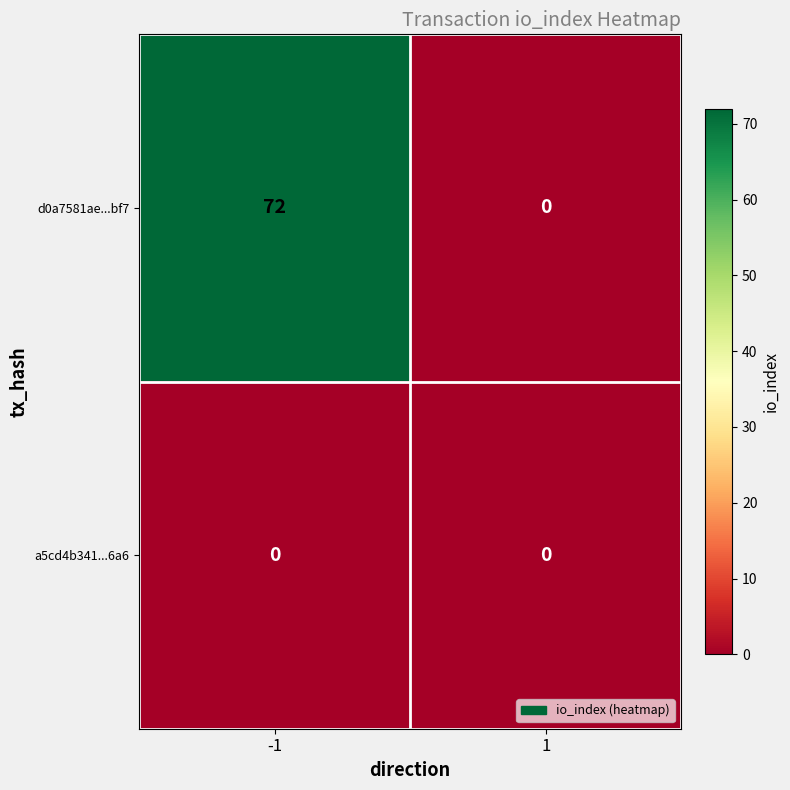

The value of d0a7581ae...bf7 at -1 is 72. True or false?

True